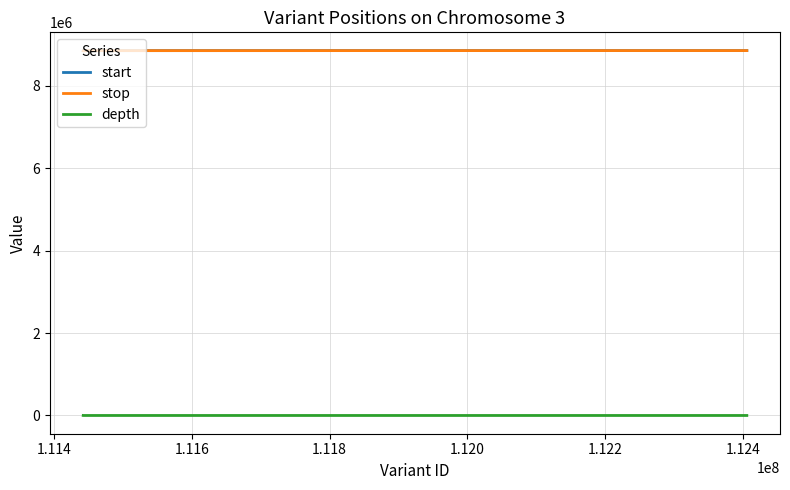

What is the highest value of the stop series?

8852086